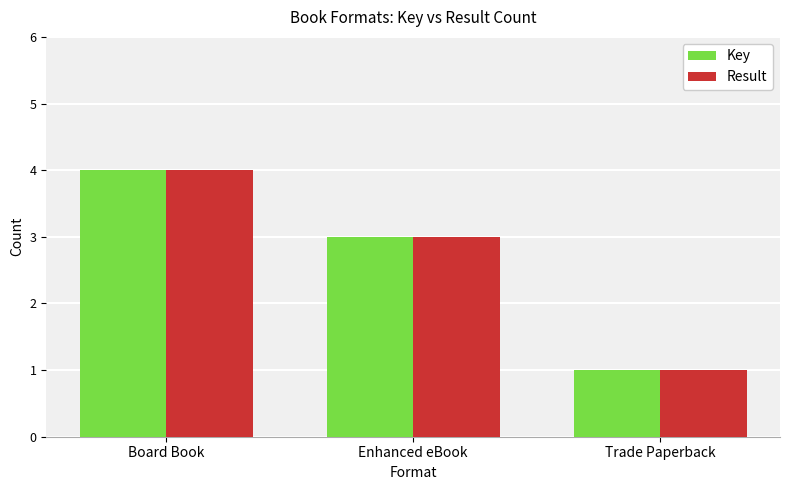

How many groups of bars are there?

3